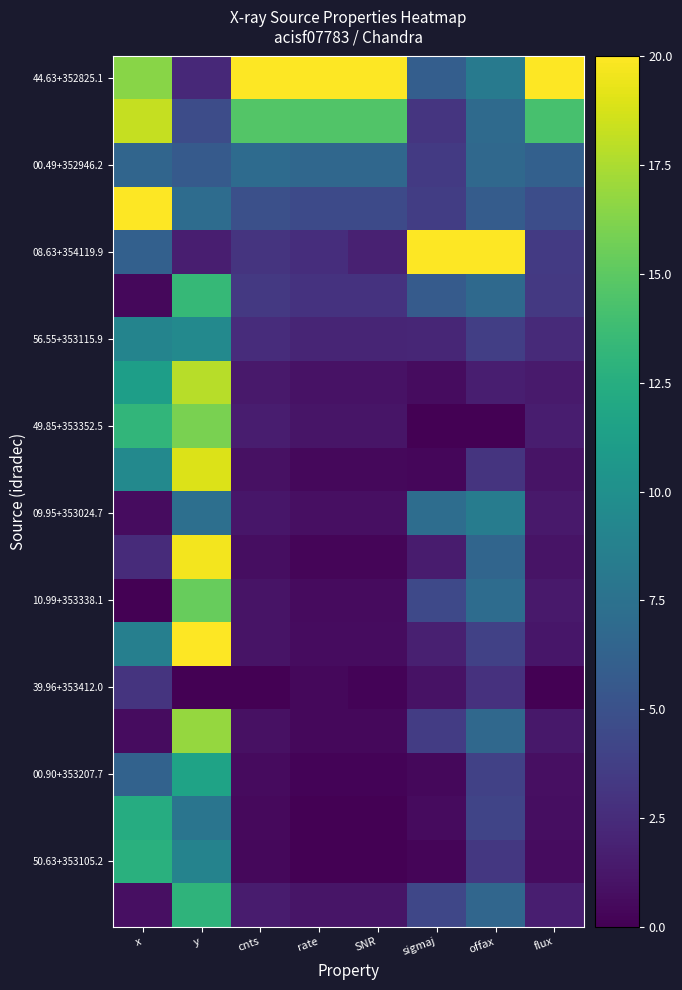

What is the difference between the highest and lowest values at SNR?

20.0